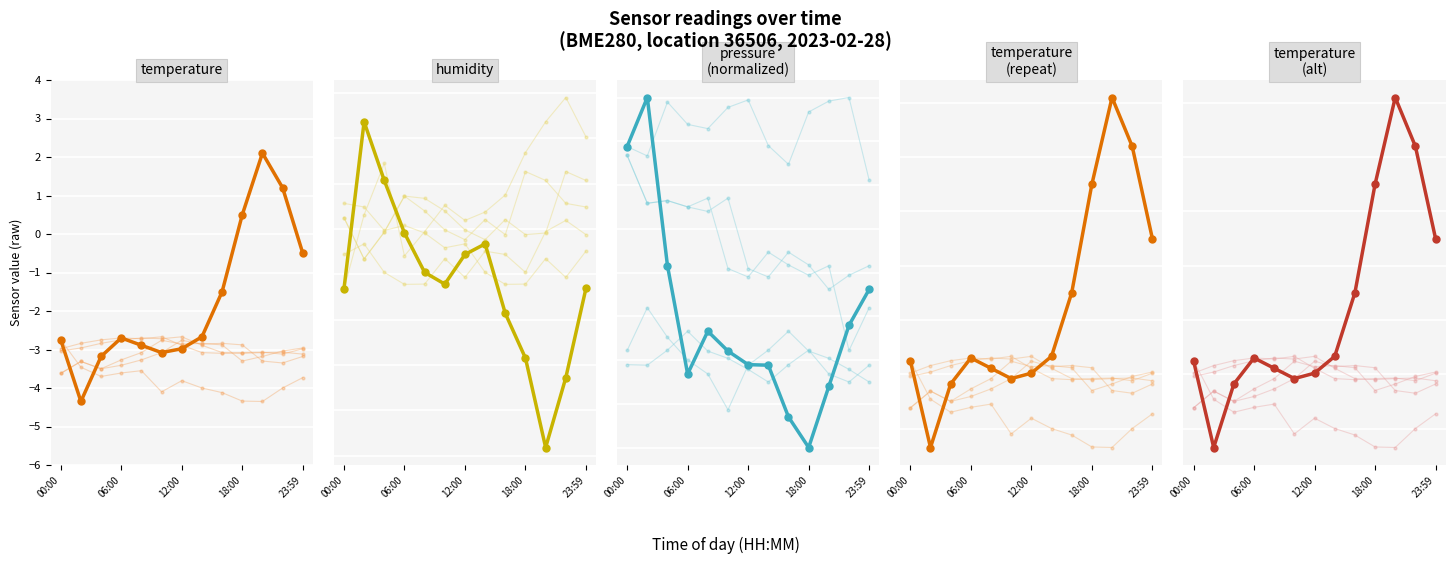

What is the minimum value for individual_0?

-4.3